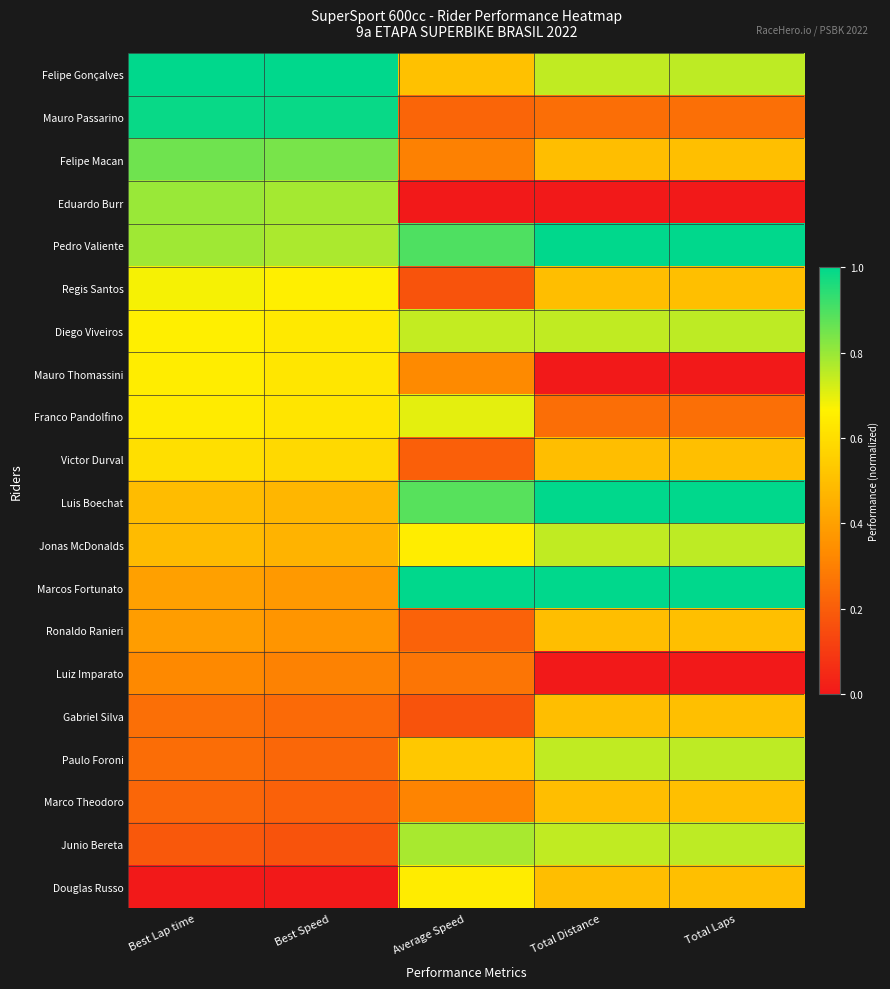

Reading left to right, transcribe all the data shown in this chart.

Felipe Gonçalves: Best Lap time=1.0	Best Speed=1.0	Average Speed=0.5	Total Distance=0.7	Total Laps=0.8
Mauro Passarino: Best Lap time=1.0	Best Speed=1.0	Average Speed=0.2	Total Distance=0.2	Total Laps=0.2
Felipe Macan: Best Lap time=0.9	Best Speed=0.8	Average Speed=0.3	Total Distance=0.5	Total Laps=0.5
Eduardo Burr: Best Lap time=0.8	Best Speed=0.8	Average Speed=0.0	Total Distance=0.0	Total Laps=0.0
Pedro Valiente: Best Lap time=0.8	Best Speed=0.8	Average Speed=0.9	Total Distance=1.0	Total Laps=1.0
Regis Santos: Best Lap time=0.7	Best Speed=0.7	Average Speed=0.2	Total Distance=0.5	Total Laps=0.5
Diego Viveiros: Best Lap time=0.7	Best Speed=0.6	Average Speed=0.7	Total Distance=0.7	Total Laps=0.8
Mauro Thomassini: Best Lap time=0.6	Best Speed=0.6	Average Speed=0.3	Total Distance=0.0	Total Laps=0.0
Franco Pandolfino: Best Lap time=0.6	Best Speed=0.6	Average Speed=0.7	Total Distance=0.2	Total Laps=0.2
Victor Durval: Best Lap time=0.6	Best Speed=0.6	Average Speed=0.2	Total Distance=0.5	Total Laps=0.5
Luis Boechat: Best Lap time=0.5	Best Speed=0.5	Average Speed=0.9	Total Distance=1.0	Total Laps=1.0
Jonas McDonalds: Best Lap time=0.5	Best Speed=0.5	Average Speed=0.6	Total Distance=0.7	Total Laps=0.8
Marcos Fortunato: Best Lap time=0.4	Best Speed=0.4	Average Speed=1.0	Total Distance=1.0	Total Laps=1.0
Ronaldo Ranieri: Best Lap time=0.4	Best Speed=0.4	Average Speed=0.2	Total Distance=0.5	Total Laps=0.5
Luiz Imparato: Best Lap time=0.3	Best Speed=0.3	Average Speed=0.3	Total Distance=0.0	Total Laps=0.0
Gabriel Silva: Best Lap time=0.3	Best Speed=0.2	Average Speed=0.2	Total Distance=0.5	Total Laps=0.5
Paulo Foroni: Best Lap time=0.2	Best Speed=0.2	Average Speed=0.5	Total Distance=0.7	Total Laps=0.8
Marco Theodoro: Best Lap time=0.2	Best Speed=0.2	Average Speed=0.3	Total Distance=0.5	Total Laps=0.5
Junio Bereta: Best Lap time=0.2	Best Speed=0.2	Average Speed=0.8	Total Distance=0.7	Total Laps=0.8
Douglas Russo: Best Lap time=0.0	Best Speed=0.0	Average Speed=0.6	Total Distance=0.5	Total Laps=0.5